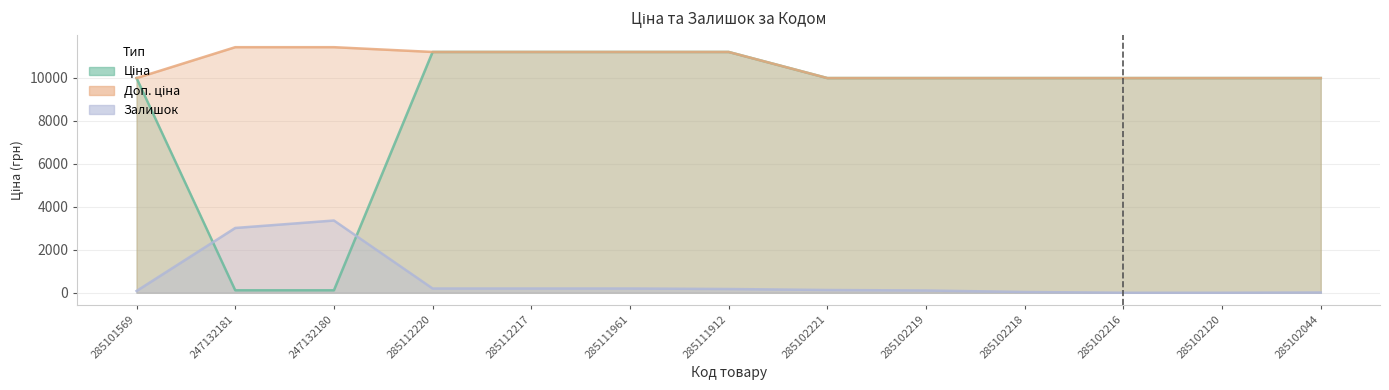

Reading left to right, what are all the values shown in this chart?

Ціна: 285101569=9975.0	247132181=114.1	247132180=114.1	285112220=11188.2	285112217=11188.2	285111961=11188.2	285111912=11188.2	285102221=9975.0	285102219=9975.0	285102218=9975.0	285102216=9975.0	285102120=9975.0	285102044=9975.0
Доп. ціна: 285101569=9975.0	247132181=11410.0	247132180=11410.0	285112220=11188.2	285112217=11188.2	285111961=11188.2	285111912=11188.2	285102221=9975.0	285102219=9975.0	285102218=9975.0	285102216=9975.0	285102120=9975.0	285102044=9975.0
Залишок: 285101569=81.0	247132181=3009.2	247132180=3356.4	285112220=196.8	285112217=196.8	285111961=196.8	285111912=173.6	285102221=127.3	285102219=104.2	285102218=34.7	285102216=0.0	285102120=0.0	285102044=11.6